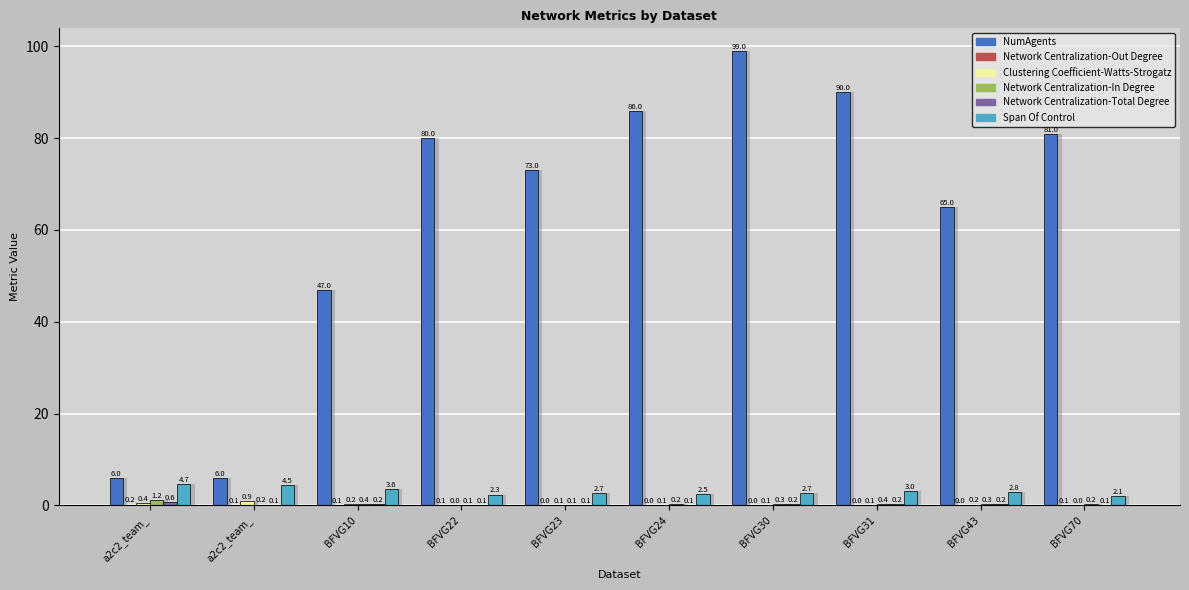

Does the chart contain any negative values?

No